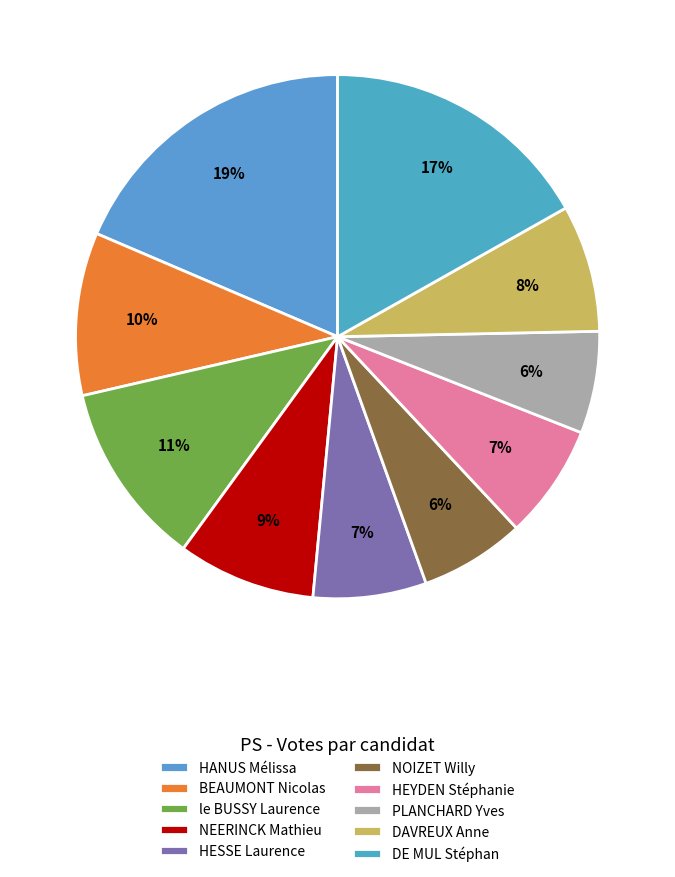

Is there any slice that represents more than half of the pie?

No